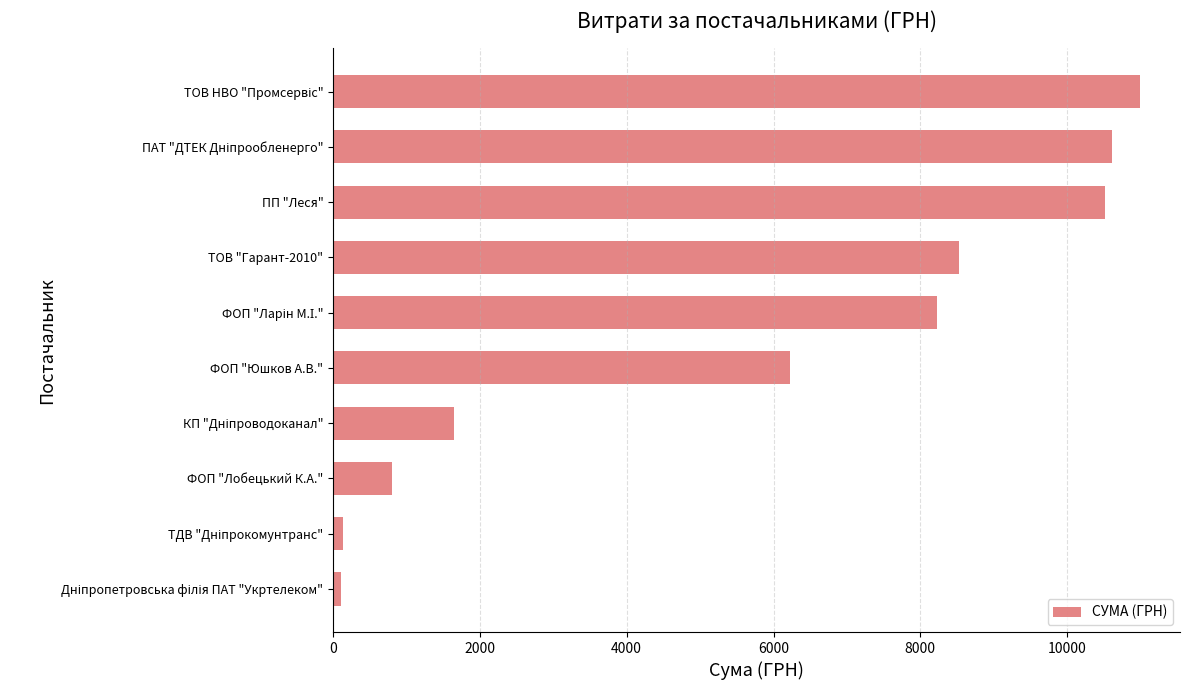

Which has a higher value, ПП "Леся" or ФОП "Лобецький К.А."?

ПП "Леся"